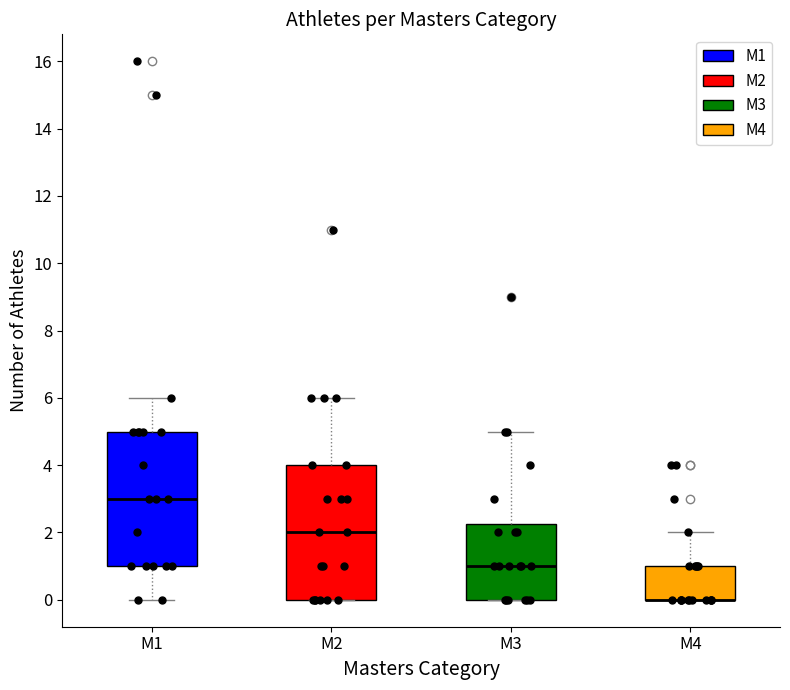

Reading left to right, transcribe this box plot: for each box, give where its median line is, the range the box spans, and where its two whiskers end, as read against the y-axis. The values are not printed on the chart, so give them approximately, as read against the axis.

M1: median 3.0, box 1.0 to 5.0, whiskers 0.0 to 6.0
M2: median 2.0, box 0.0 to 4.0, whiskers 0.0 to 6.0
M3: median 1.0, box 0.0 to 2.2, whiskers 0.0 to 5.0
M4: median 0.0 (drawn on the box's lower edge), box 0.0 to 1.0, whiskers 0.0 to 2.0